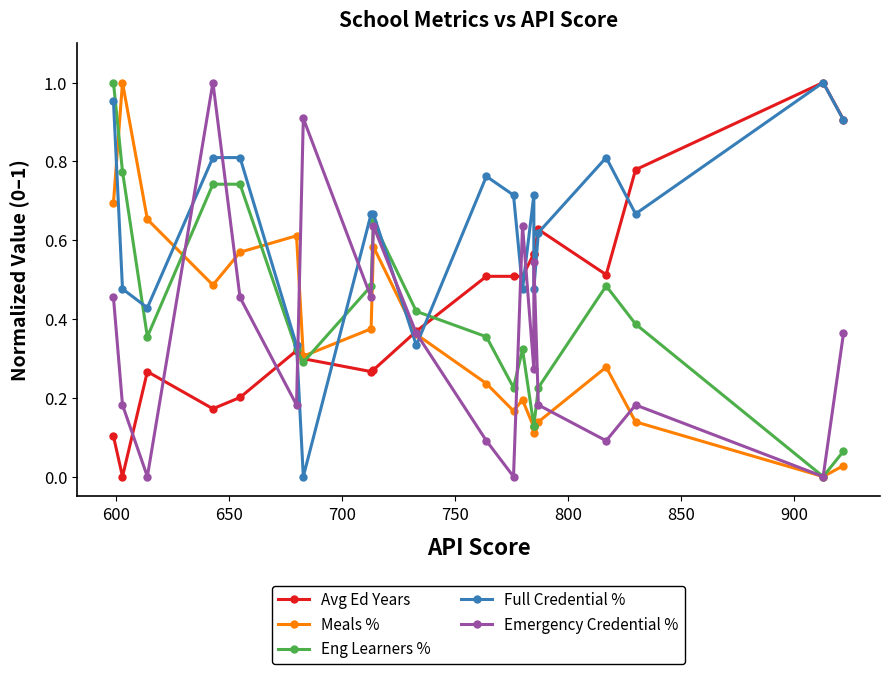

What is the difference between the second highest and minimum values in the Eng Learners % series?

0.8